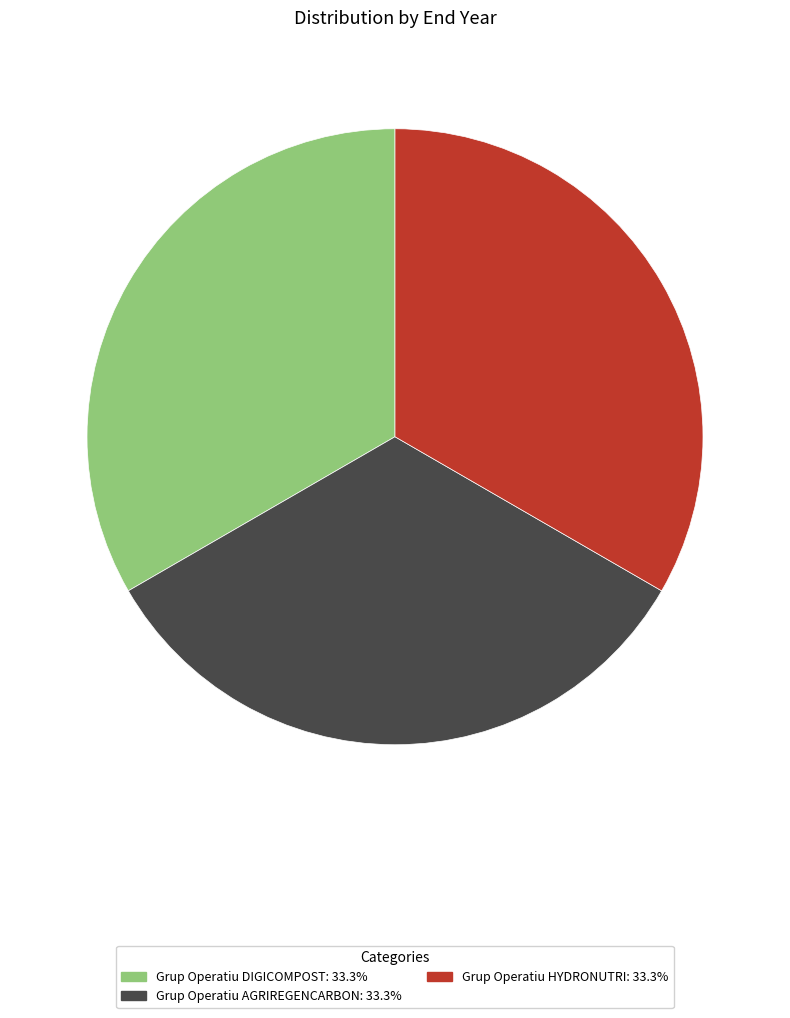

Is there a majority slice in this chart?

No